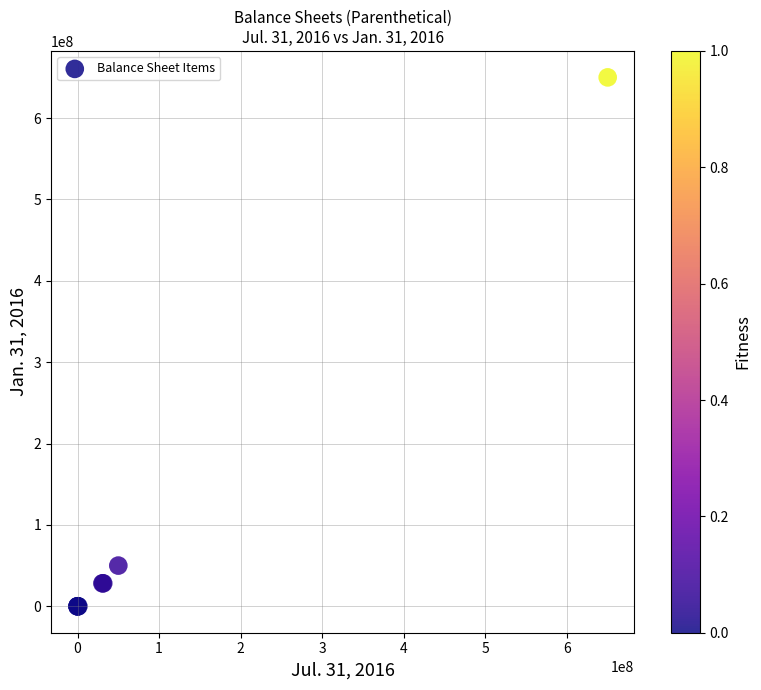

What Y value in the scatter plot is closest to 325000000?

50000000.0